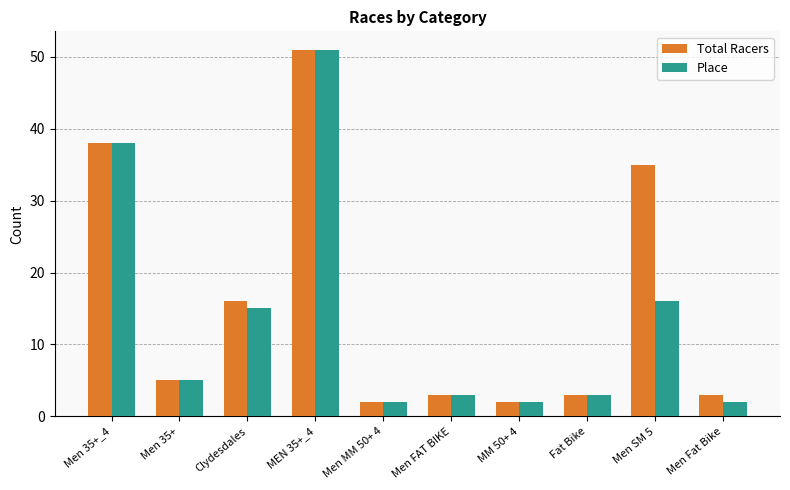

What is the total value across all series at MM 50+ 4?

4